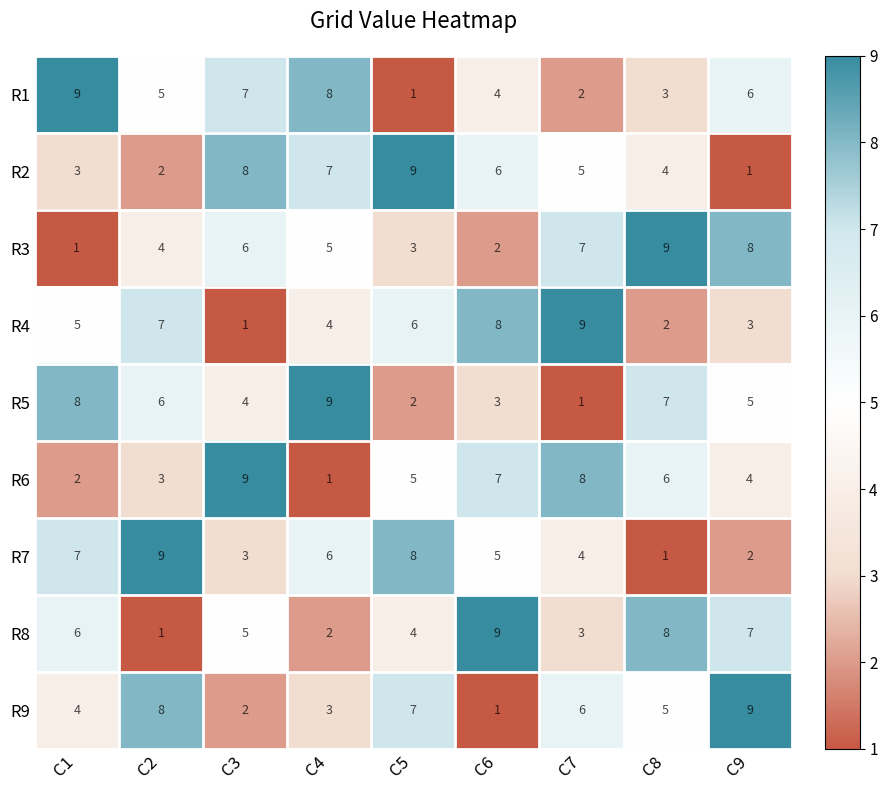

What is the approximate value of R7 at C4?

6